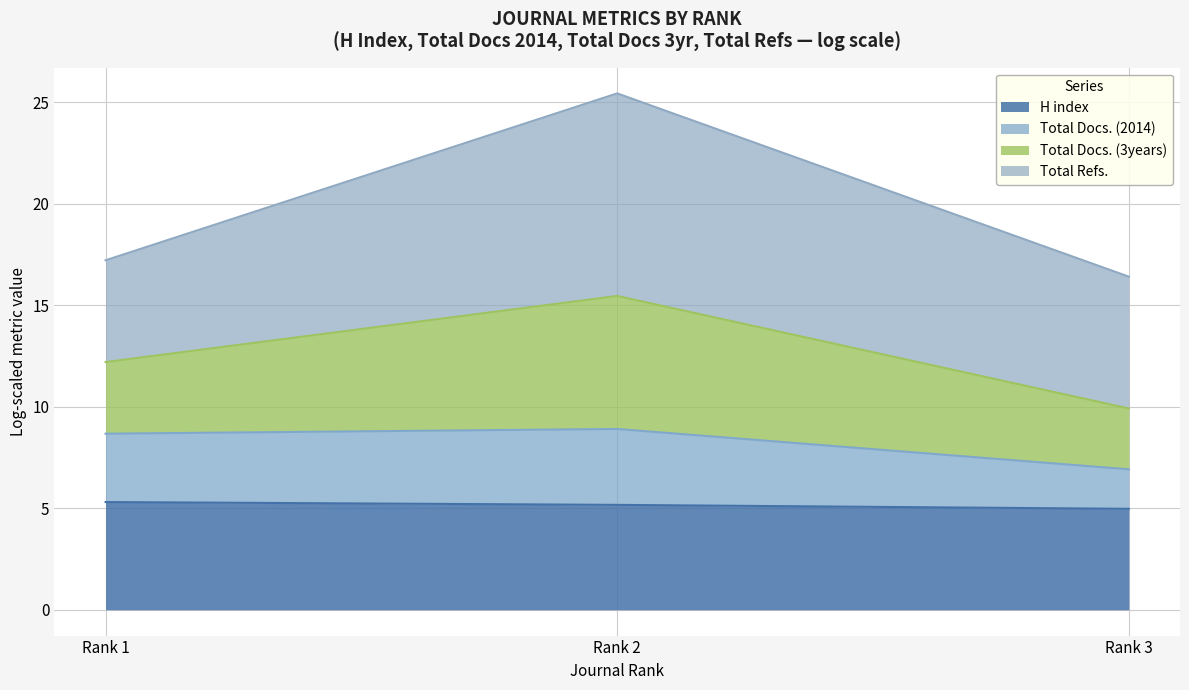

True or false: H index has a value of 1.0 at Rank 3.

False